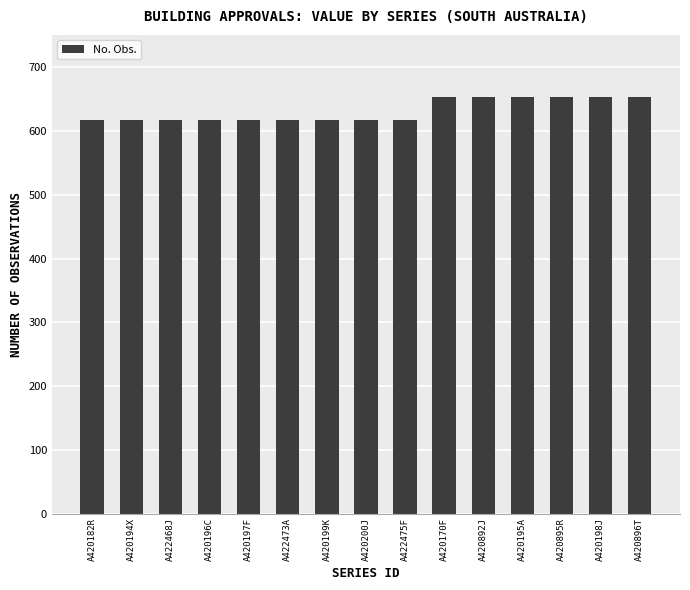

What is the difference between the second highest and minimum values?

36